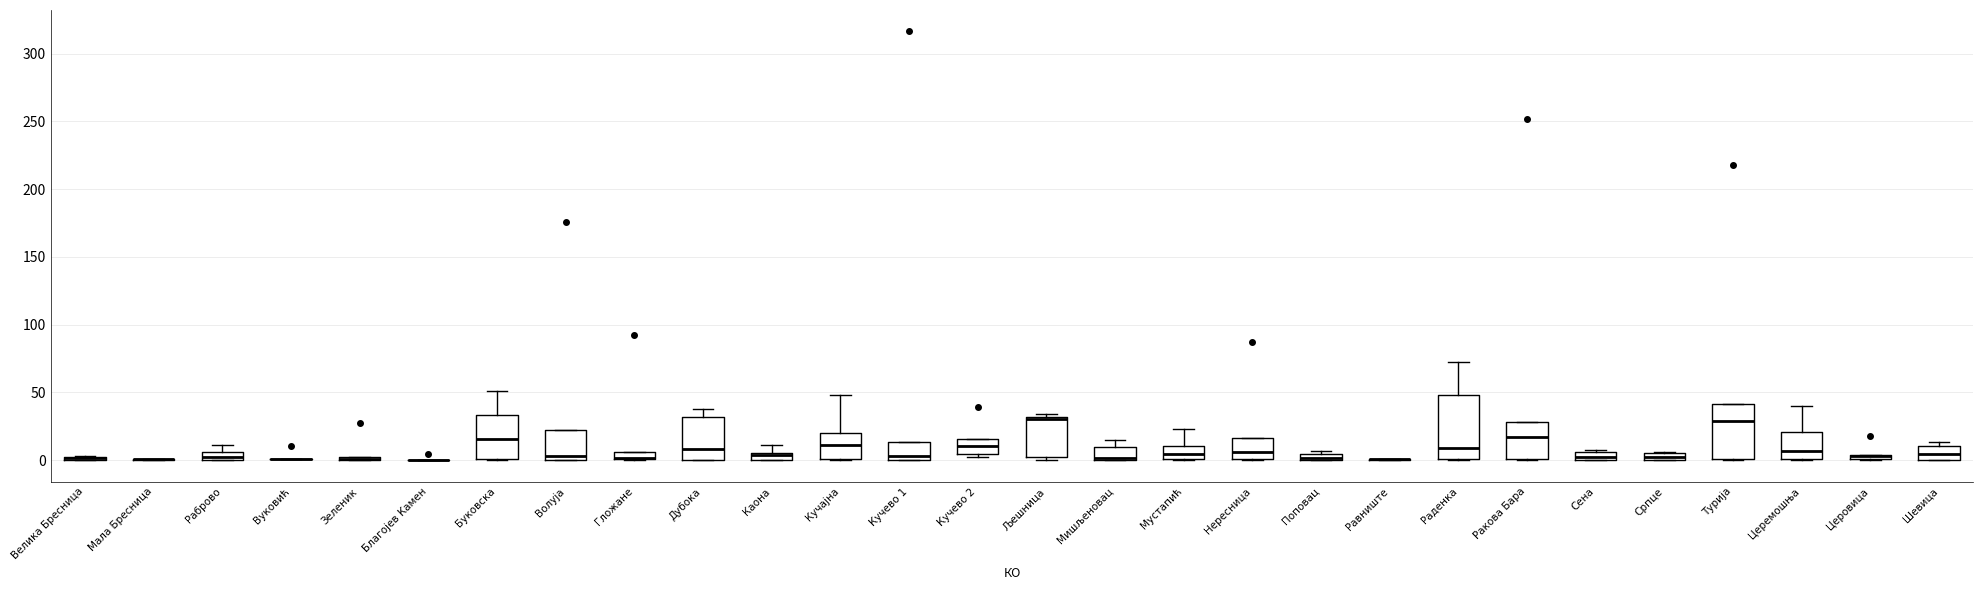

Where is the lower edge of the box for Кучајна on the y-axis? The values are not printed on the chart, so give them approximately, as read against the axis.

0